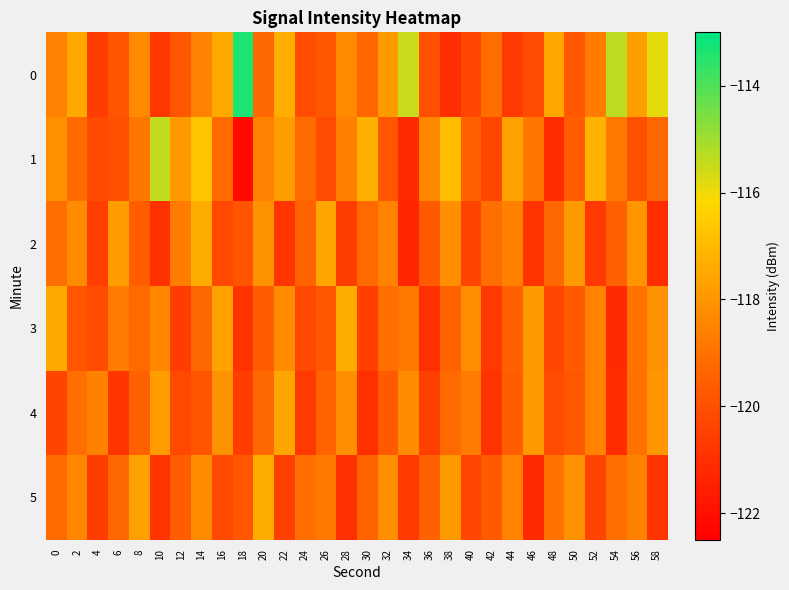

At which category is the sum across all series the highest?

14